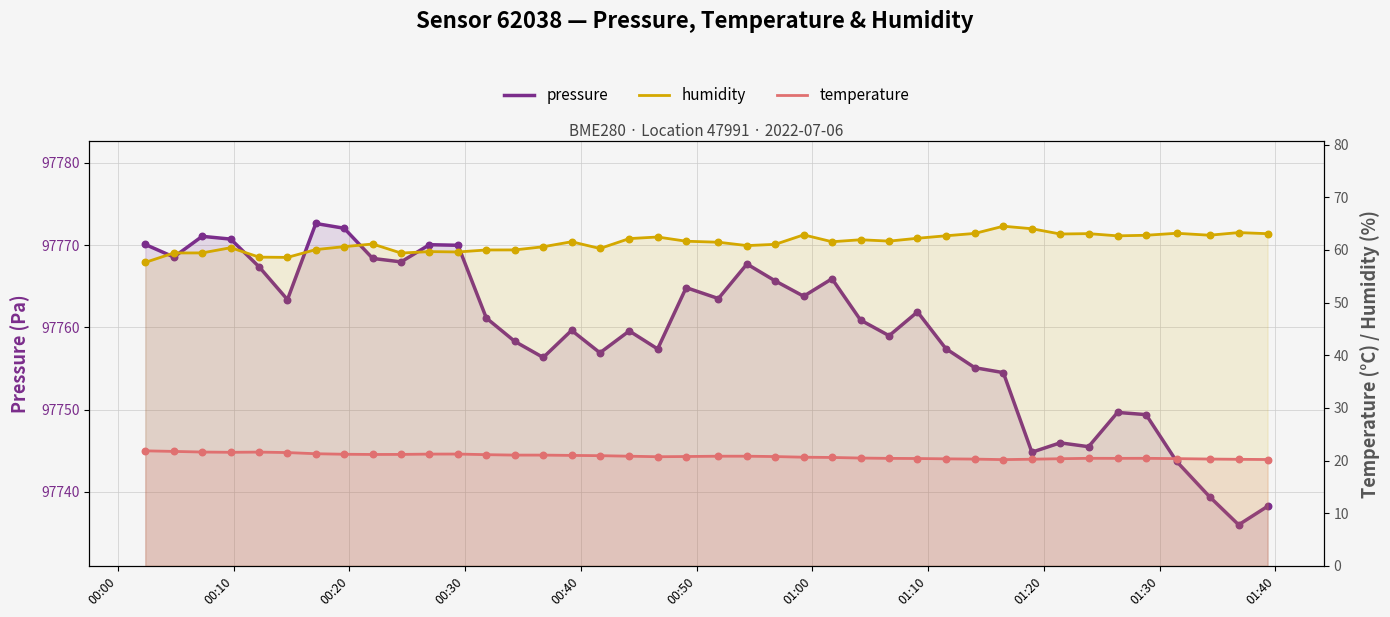

Which series has the largest total across all categories?

pressure